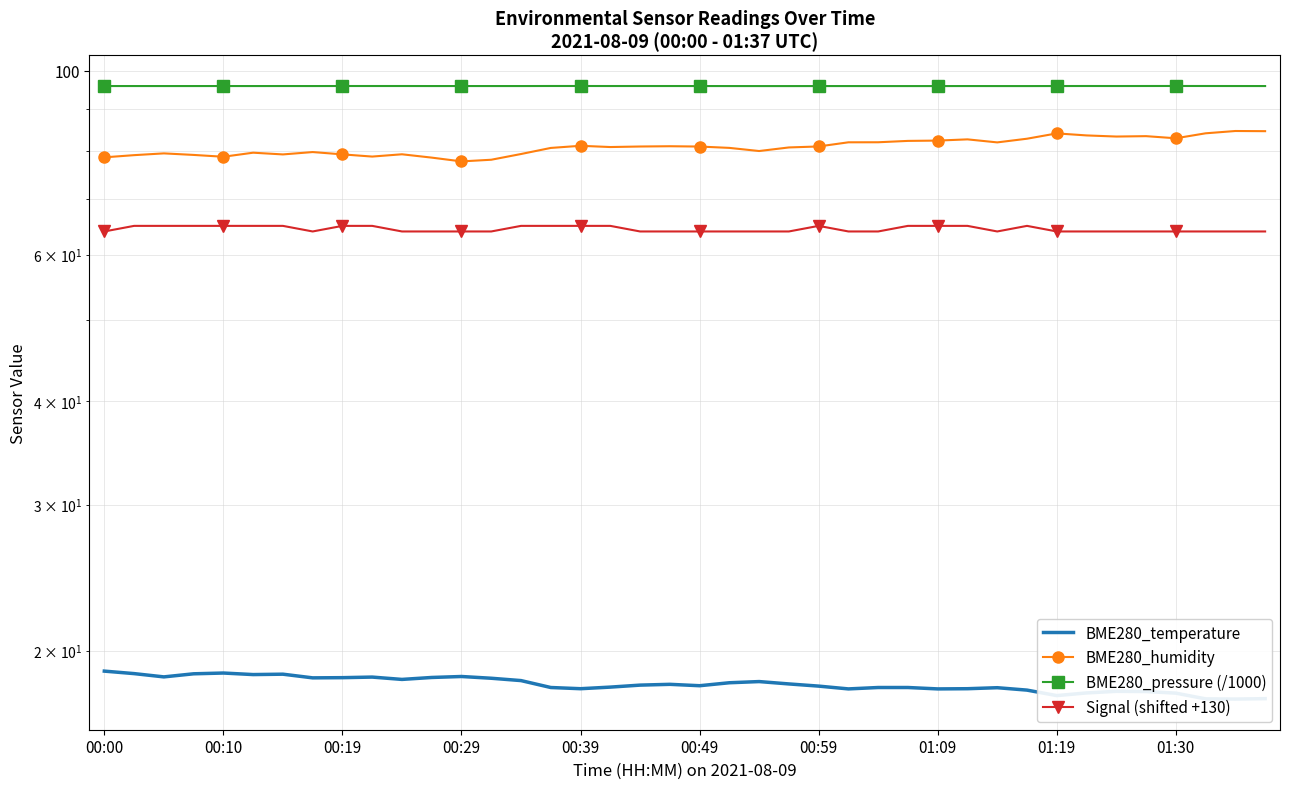

Which has a higher value, 18 or 22?

22